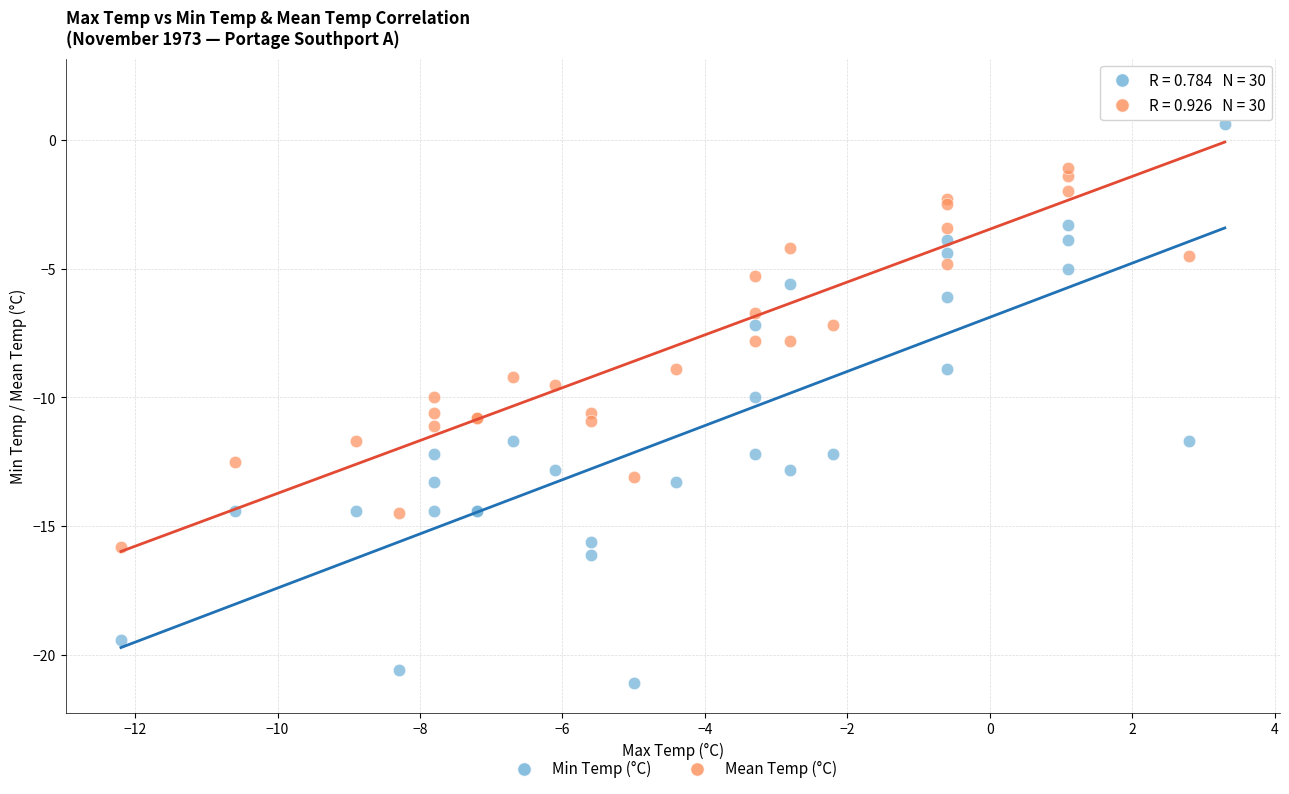

What are all the series names shown in the legend?

Min Temp (°C), Mean Temp (°C)